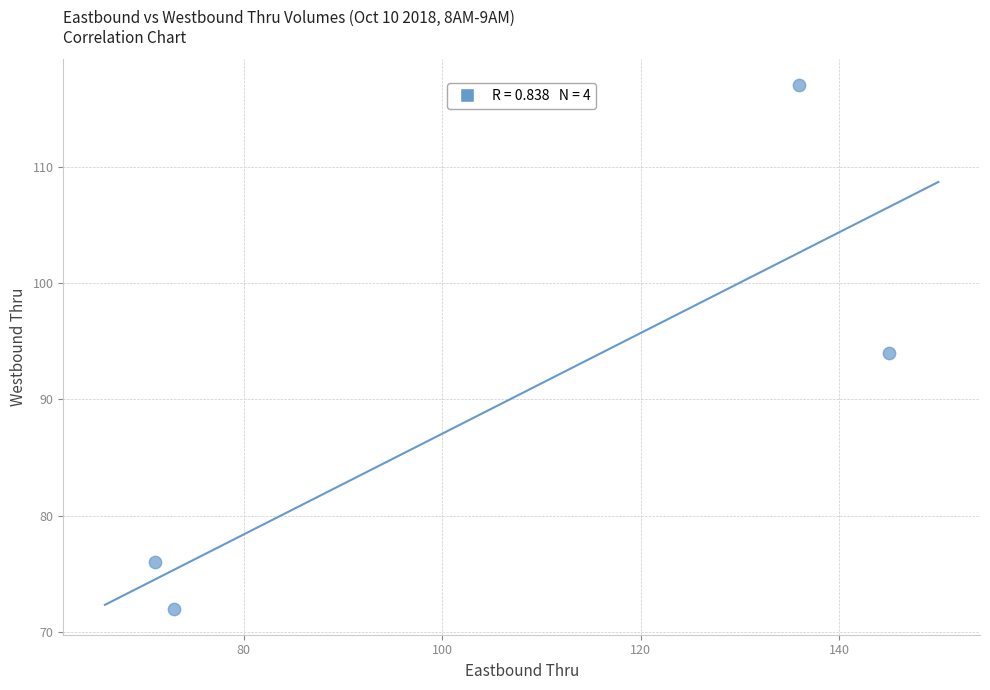

What is the range of X values (max minus min)?

74